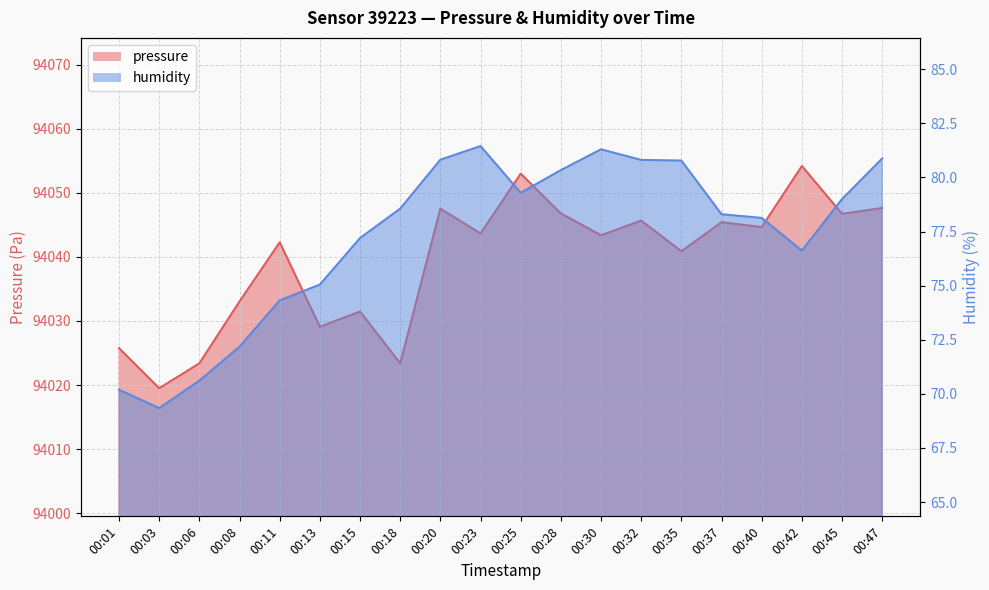

The pressure series shows 94047.6 at 00:47. True or false?

True